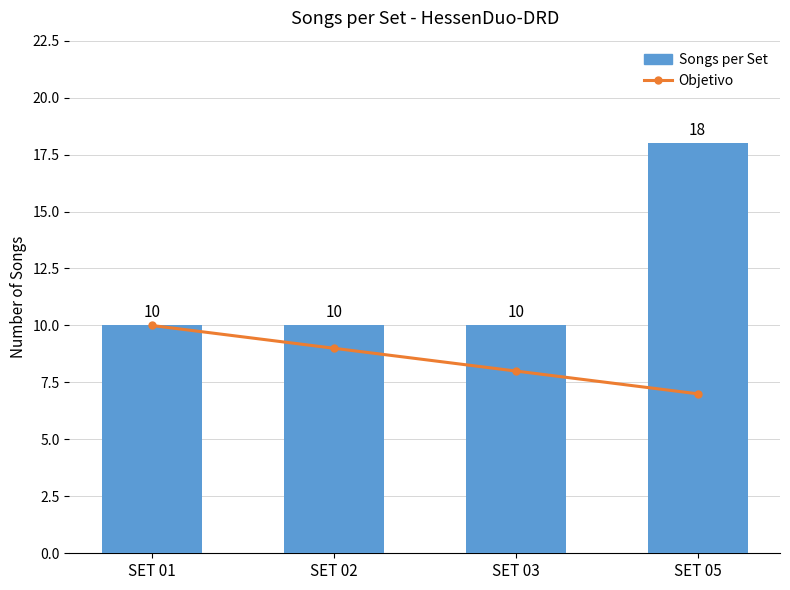

Count the number of categories in the chart.

4